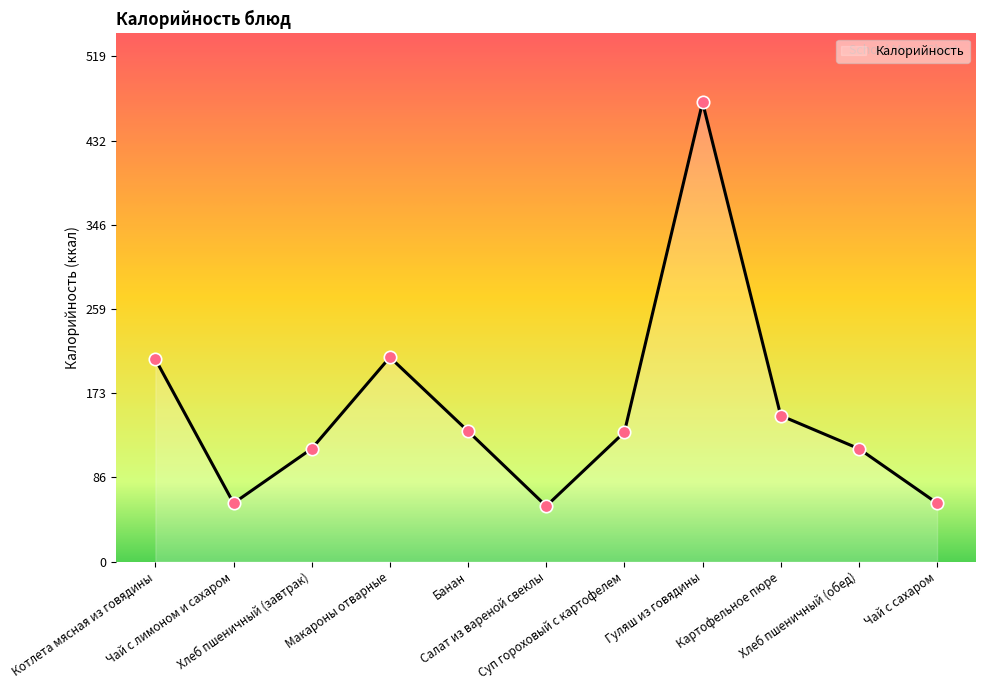

What is the change in value from Котлета мясная из говядины to Хлеб пшеничный (обед)?

-92